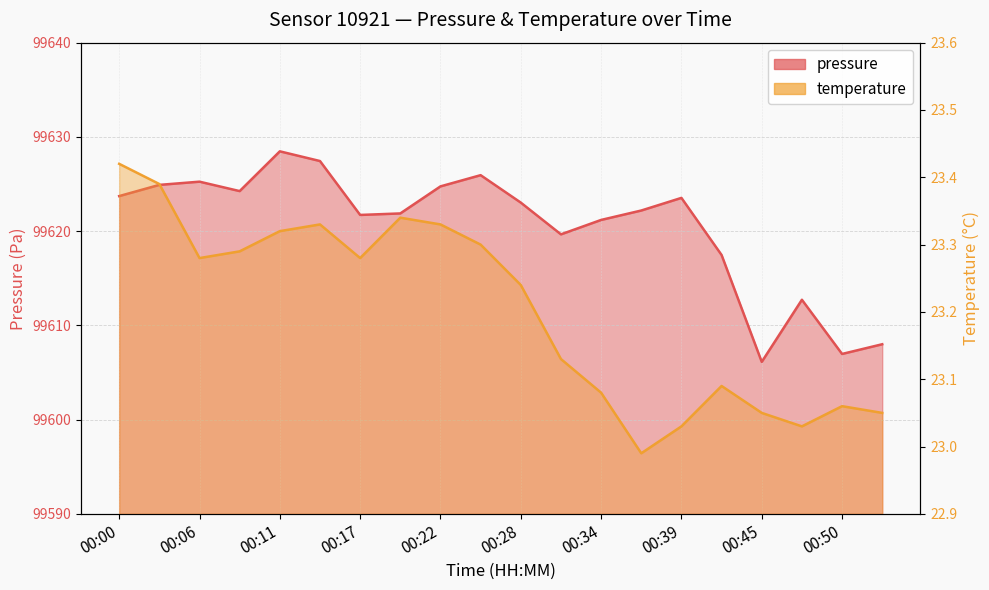

What is the total value across all series at 00:20?

99645.2